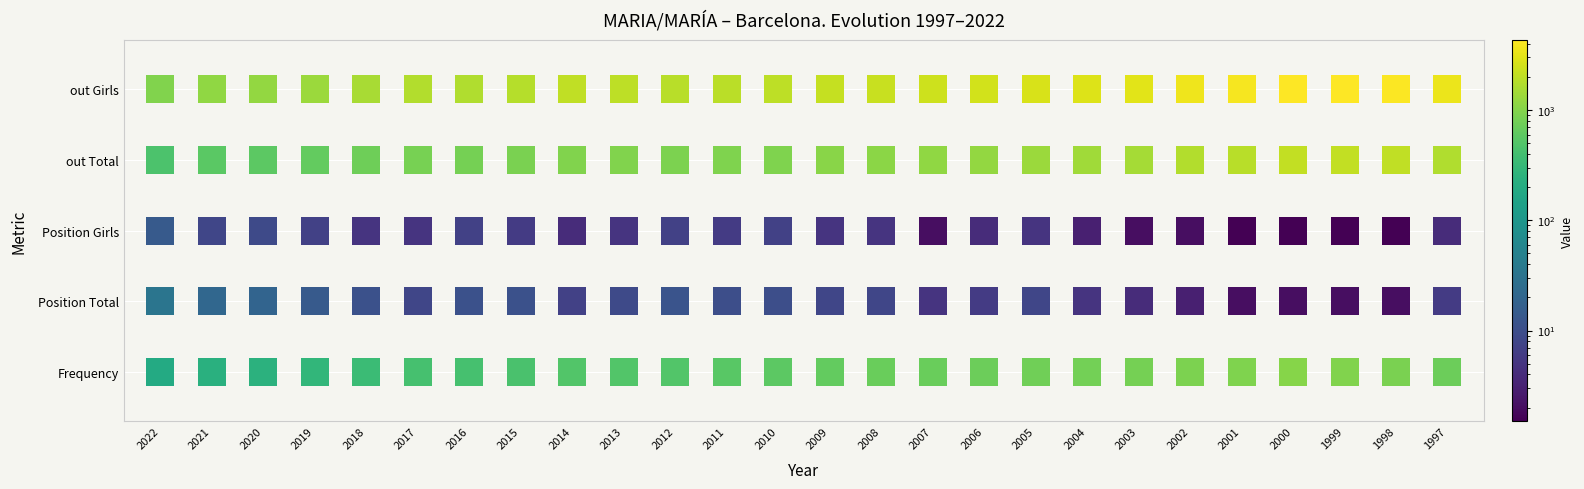

Reading right to left, list all the values displayed in this chart.

Frequency: 720	866	962	1008	923	902	820	802	777	736	707	701	641	576	556	504	501	502	448	417	410	344	288	245	240	189
Position Total: 6	2	2	2	2	3	4	5	8	6	5	8	8	10	10	12	9	7	11	11	8	11	14	19	21	33
Position Girls: 4	1	1	1	1	2	2	3	5	4	2	5	5	7	6	7	5	4	6	7	5	5	7	9	8	14
out Total: 1668	2017	2116	2087	1874	1733	1487	1386	1307	1212	1148	1086	1042	944	940	893	959	962	876	825	840	741	646	581	566	459
out Girls: 3459	4212	4353	4316	3853	3574	3076	2856	2715	2514	2365	2249	2167	1963	1931	1841	1973	2001	1814	1698	1741	1519	1317	1189	1162	956